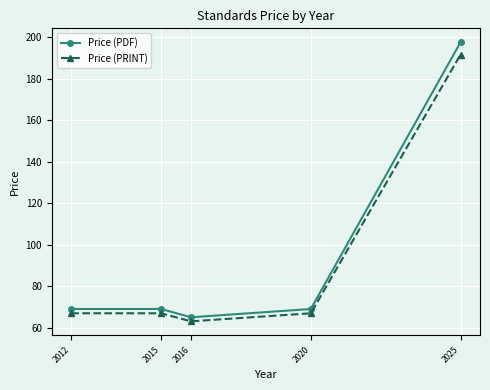

True or false: Price (PRINT) and Price (PDF) cross at least once.

False